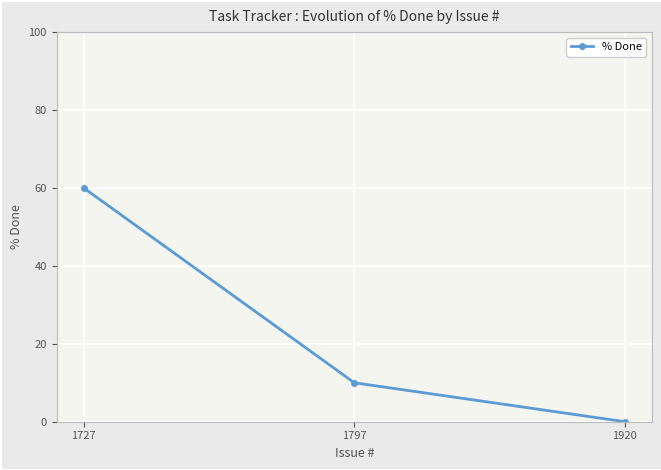

True or false: the data shows 18 at 1797.

False